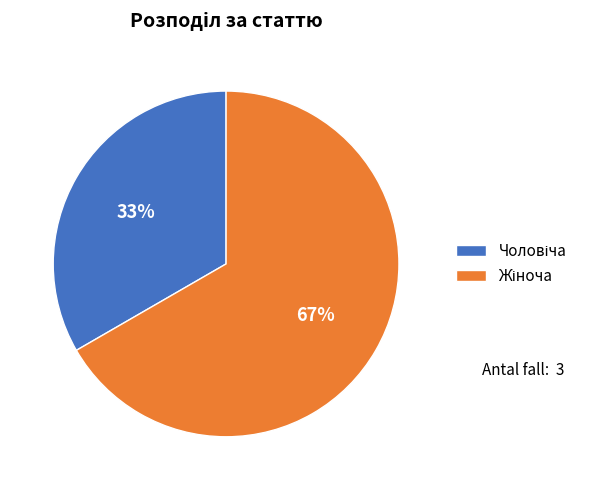

Is there a majority slice in this chart?

Yes